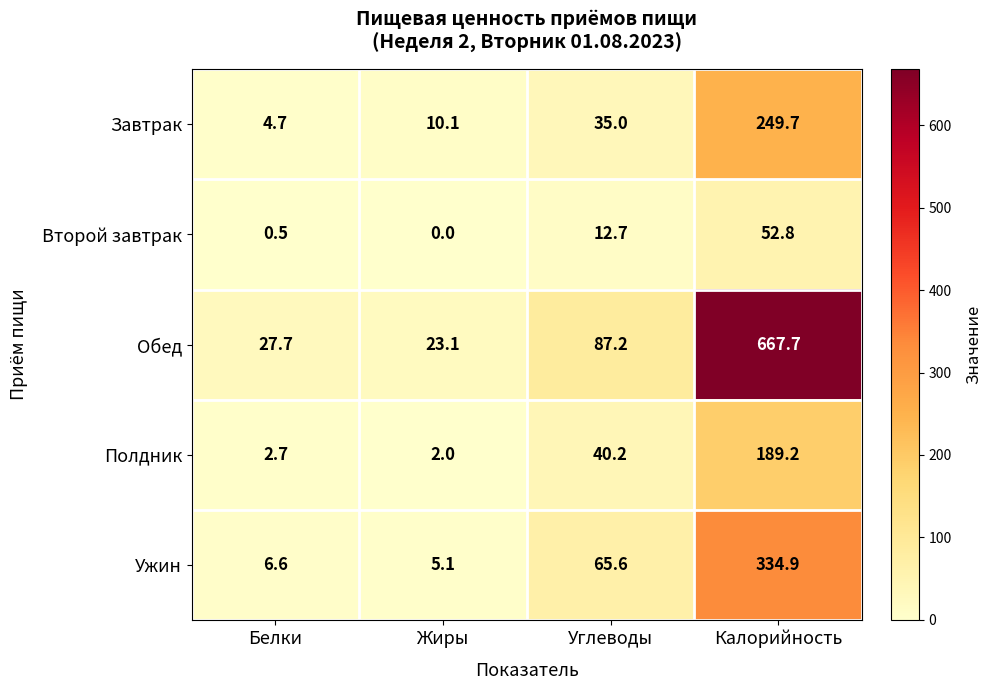

What is the sum of the Полдник values at Жиры and Калорийность?

191.2